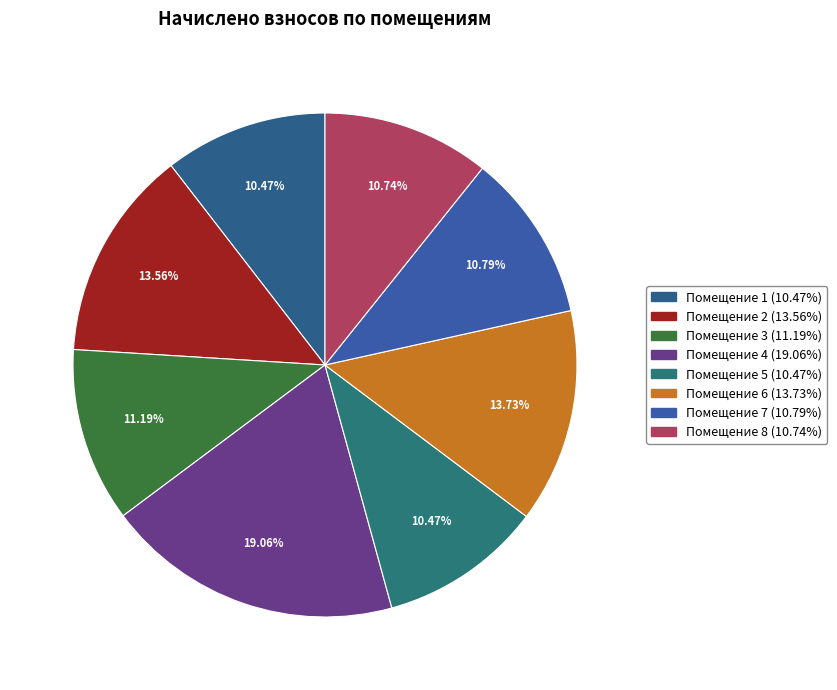

Is there a majority slice in this chart?

No